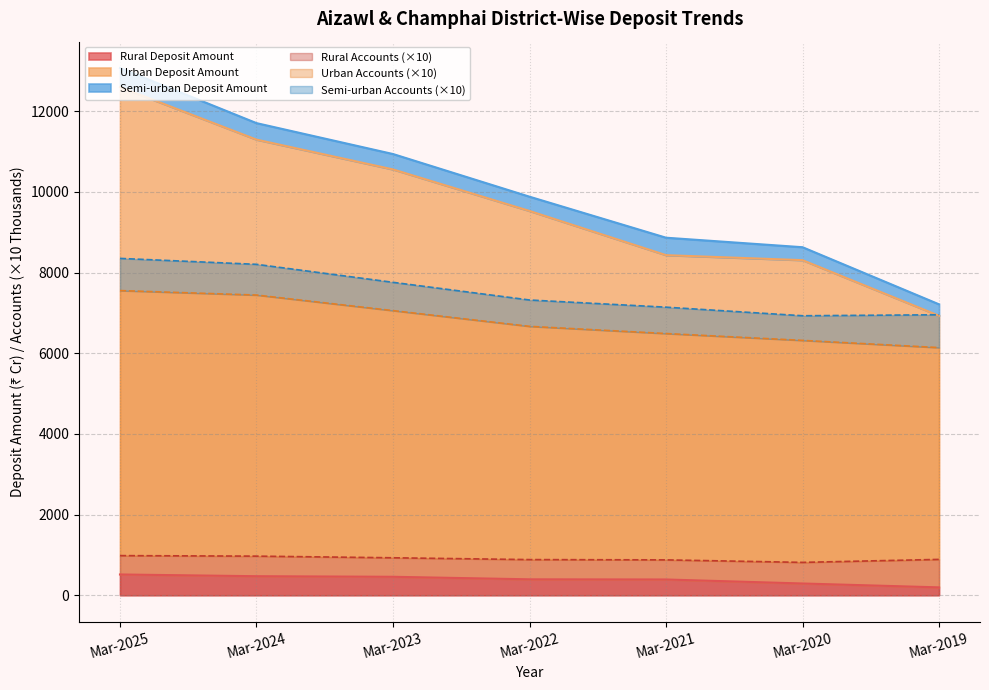

The Rural Accounts (×10) series shows 444.8 at Mar-2021. True or false?

False